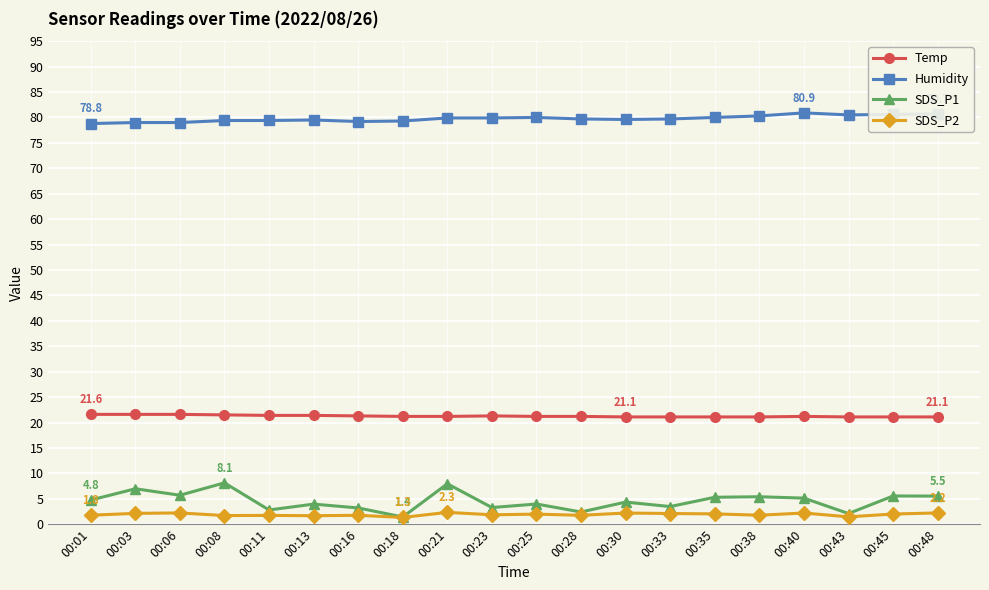

True or false: SDS_P1 and Temp cross at least once.

False